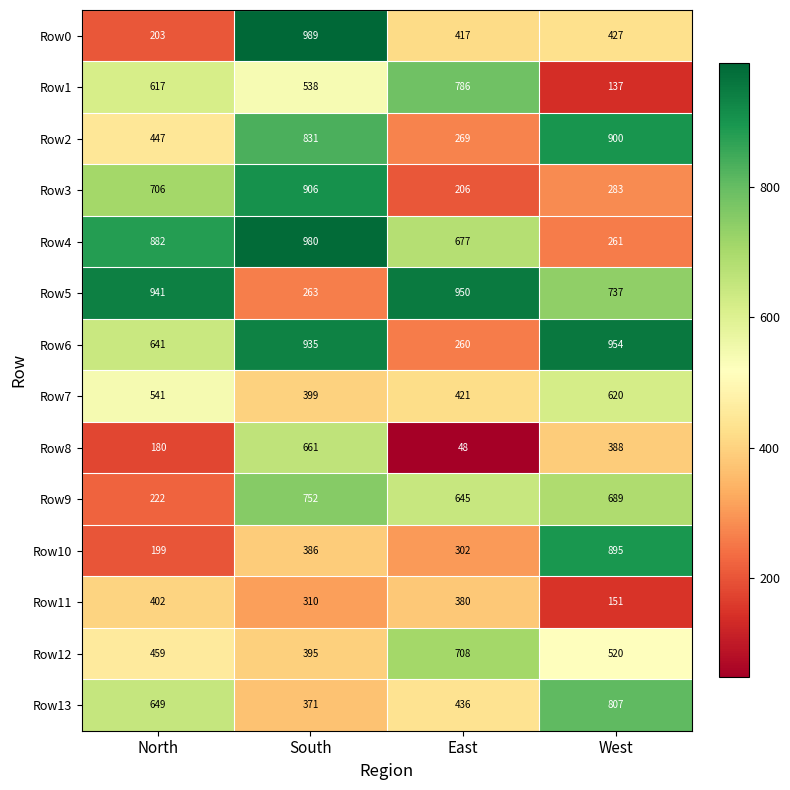

List the labels in order of Row7 value, smallest first.

South, East, North, West